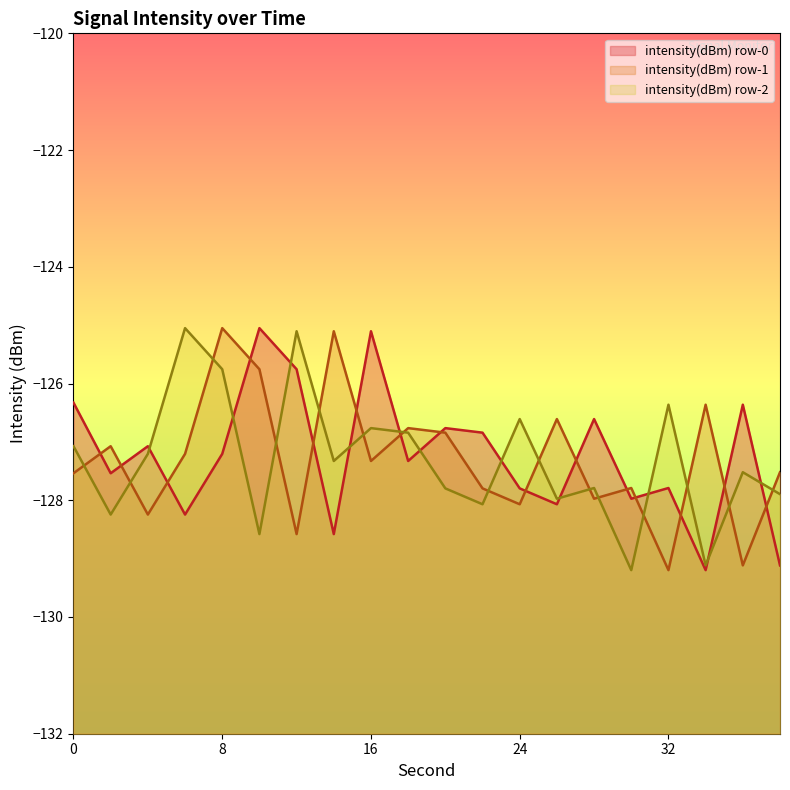

Reading left to right, extract all data points from this chart.

-126.3	-127.5	-127.1	-128.2	-127.2	-125.1	-125.8	-128.6	-125.1	-127.3	-126.8	-126.8	-127.8	-128.1	-126.6	-128.0	-127.8	-129.2	-126.4	-129.1